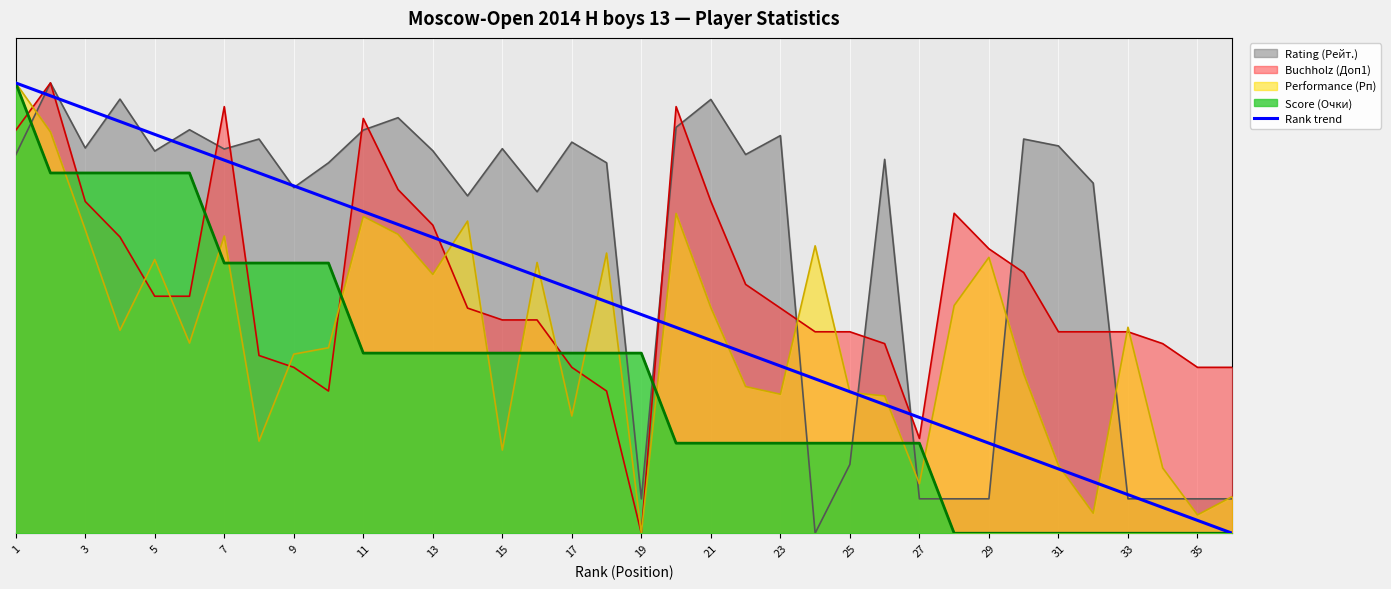

Which category has the lowest value across all series?

35